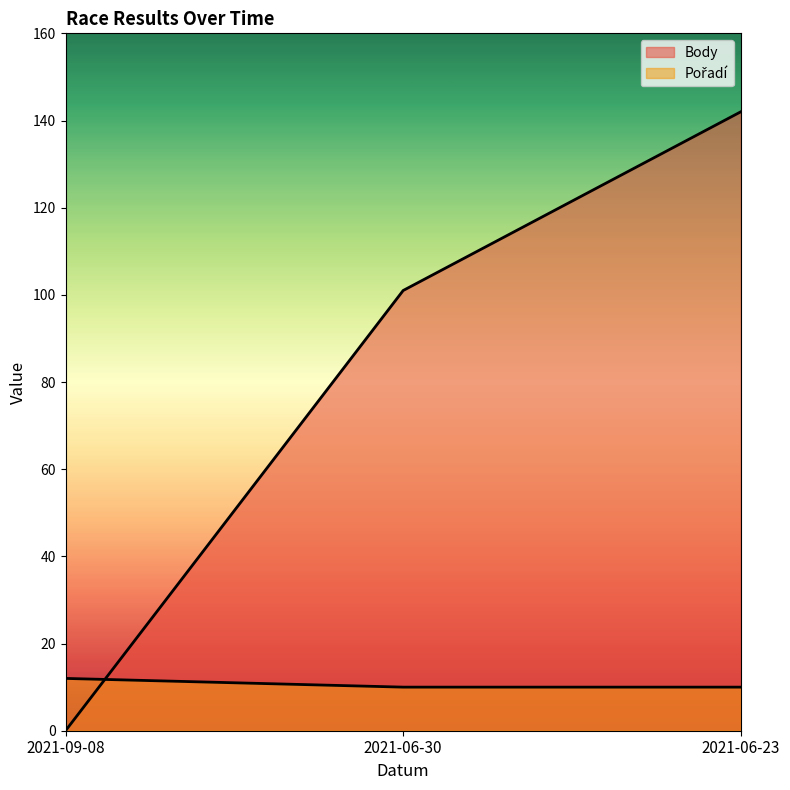

Rank the categories by Body value from lowest to highest.

2021-09-08, 2021-06-30, 2021-06-23